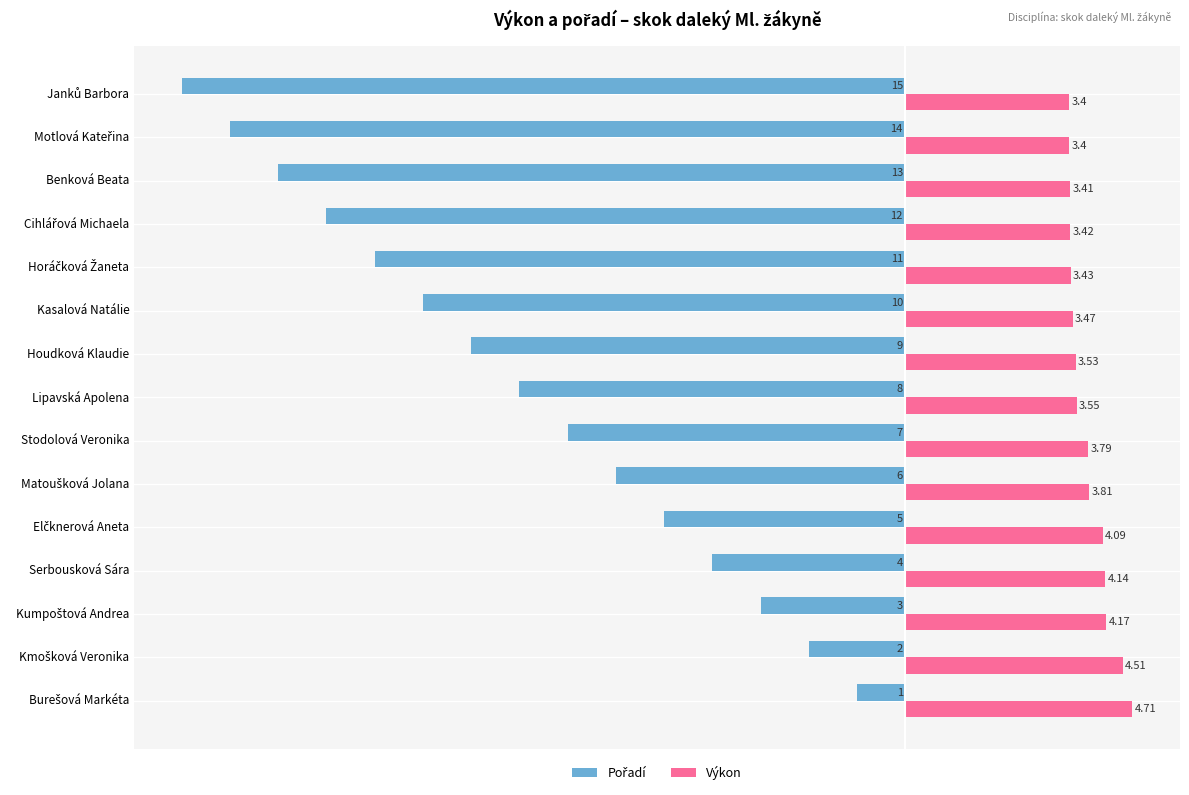

At how many categories does at least one series exceed 2?

15